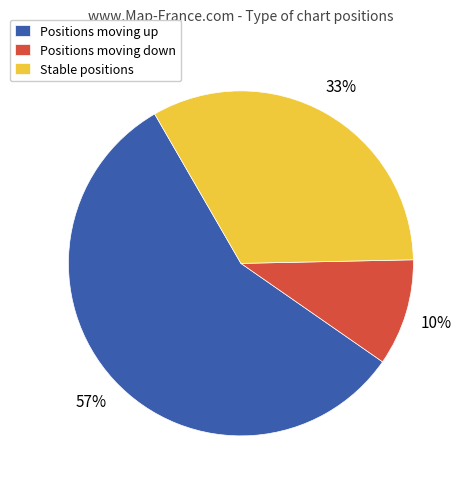

To the nearest percent, what is the average slice percentage?

33%